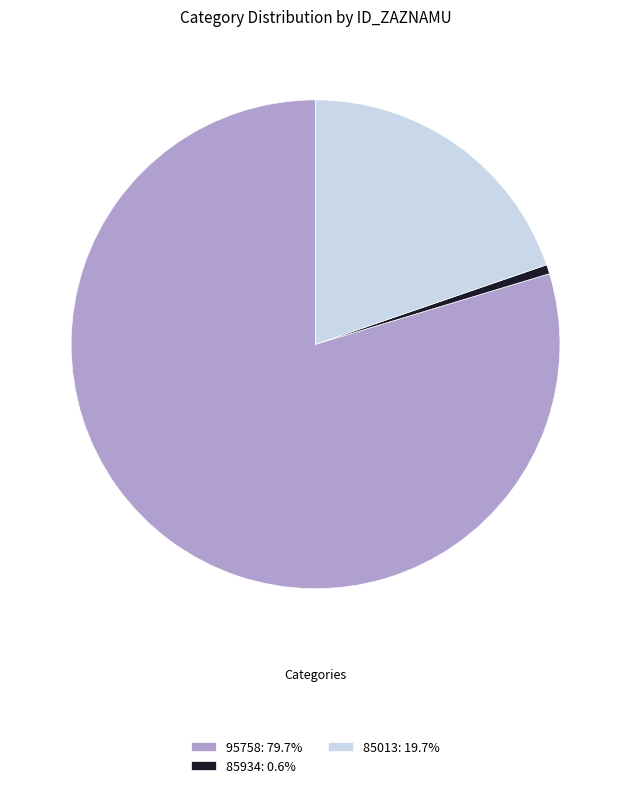

Combined, do 85013: 19.7% and 85934: 0.6% account for over 50%?

No